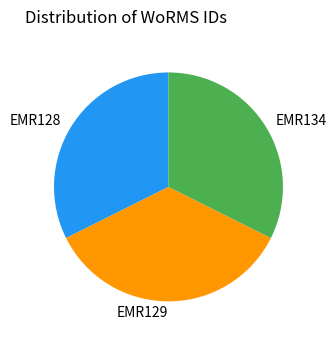

Does any single category account for the majority?

No